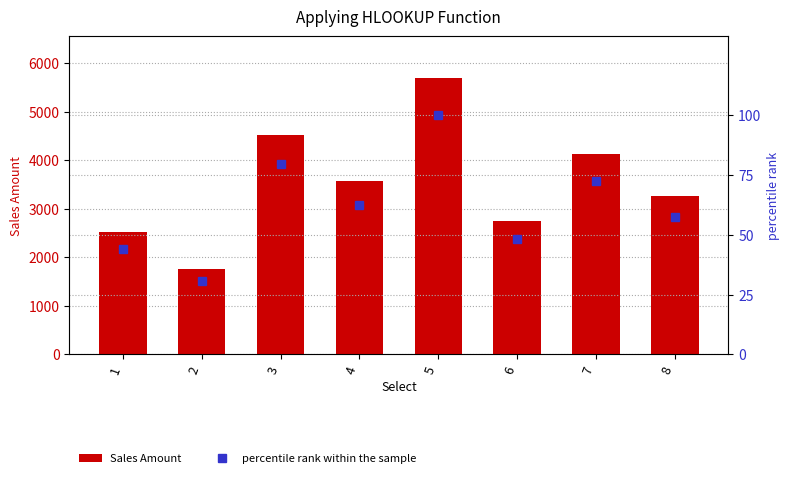

What is the difference between the second highest and minimum values in the Sales Amount series?

2773